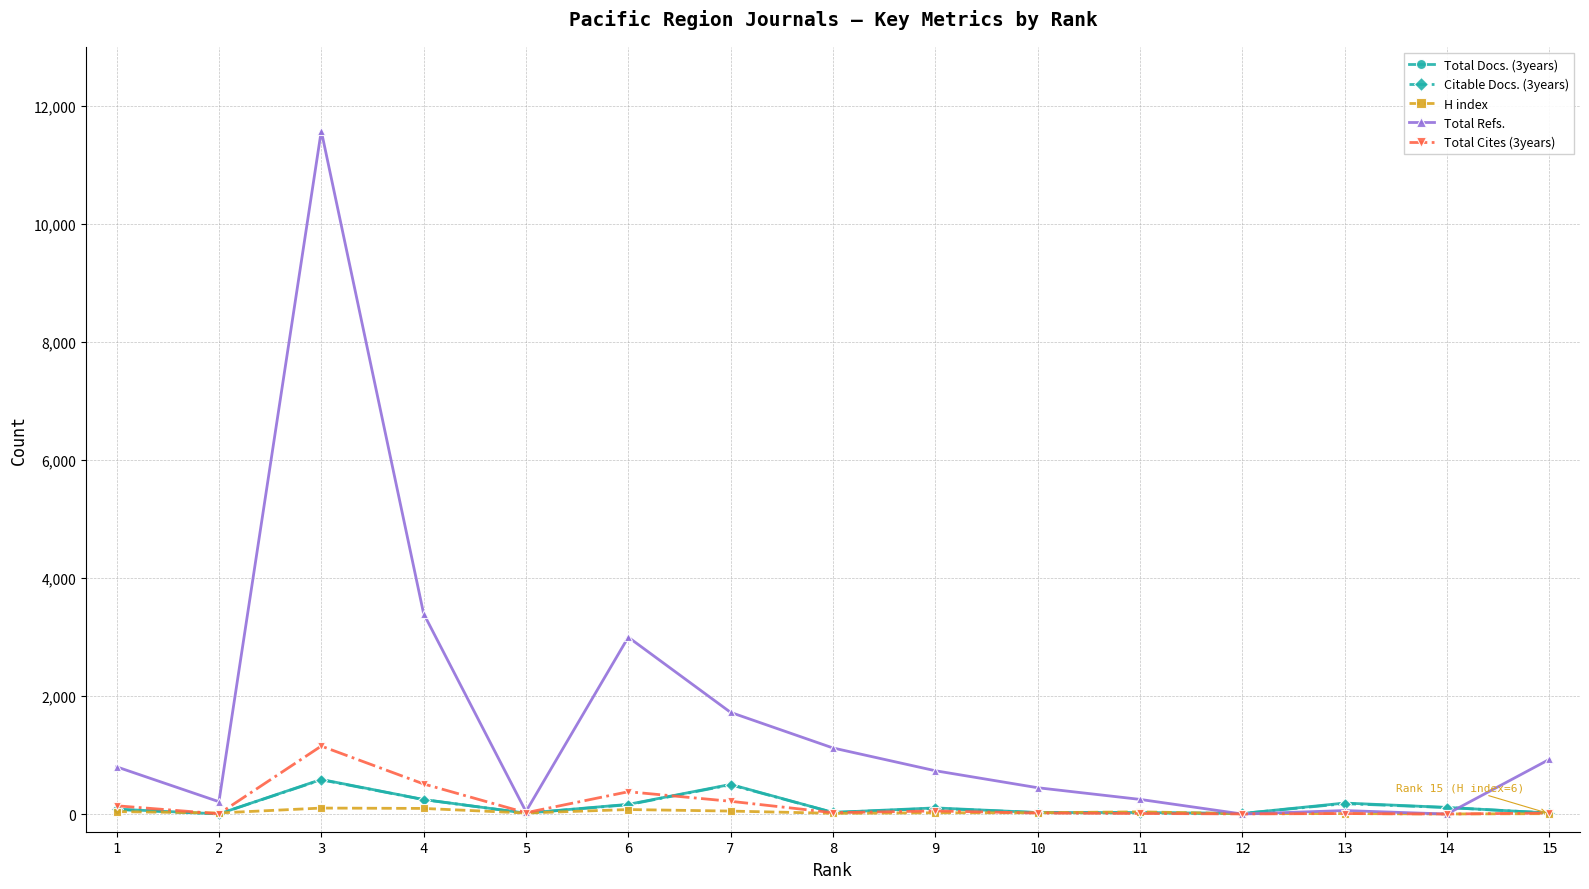

Which series has the largest total across all categories?

Total Refs.